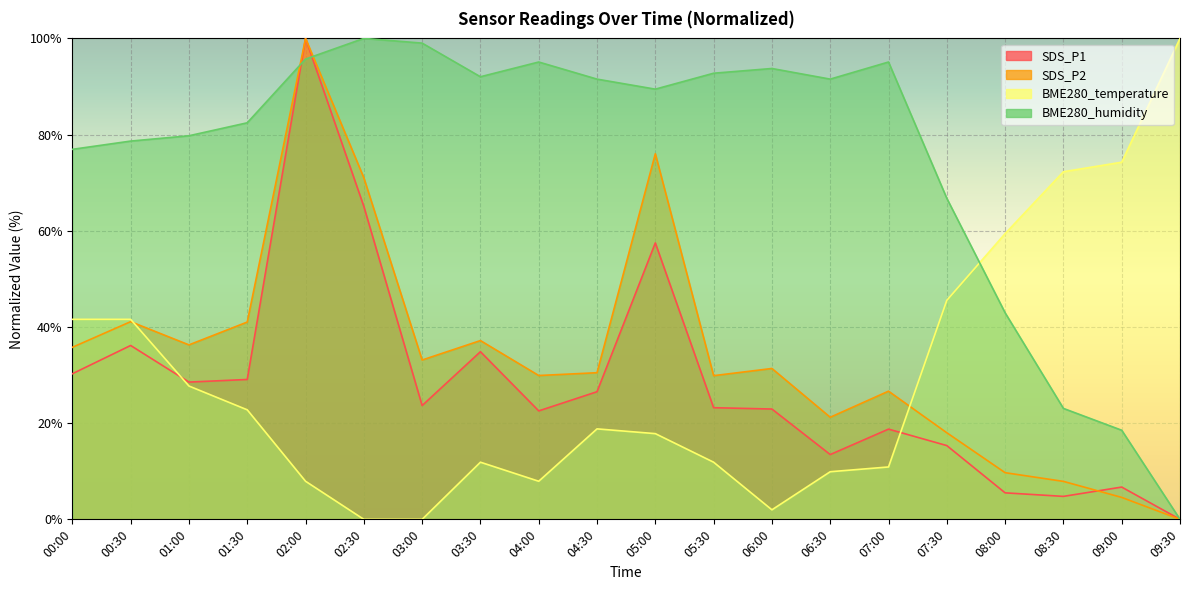

Between 07:30 and 08:30, which is larger?

07:30